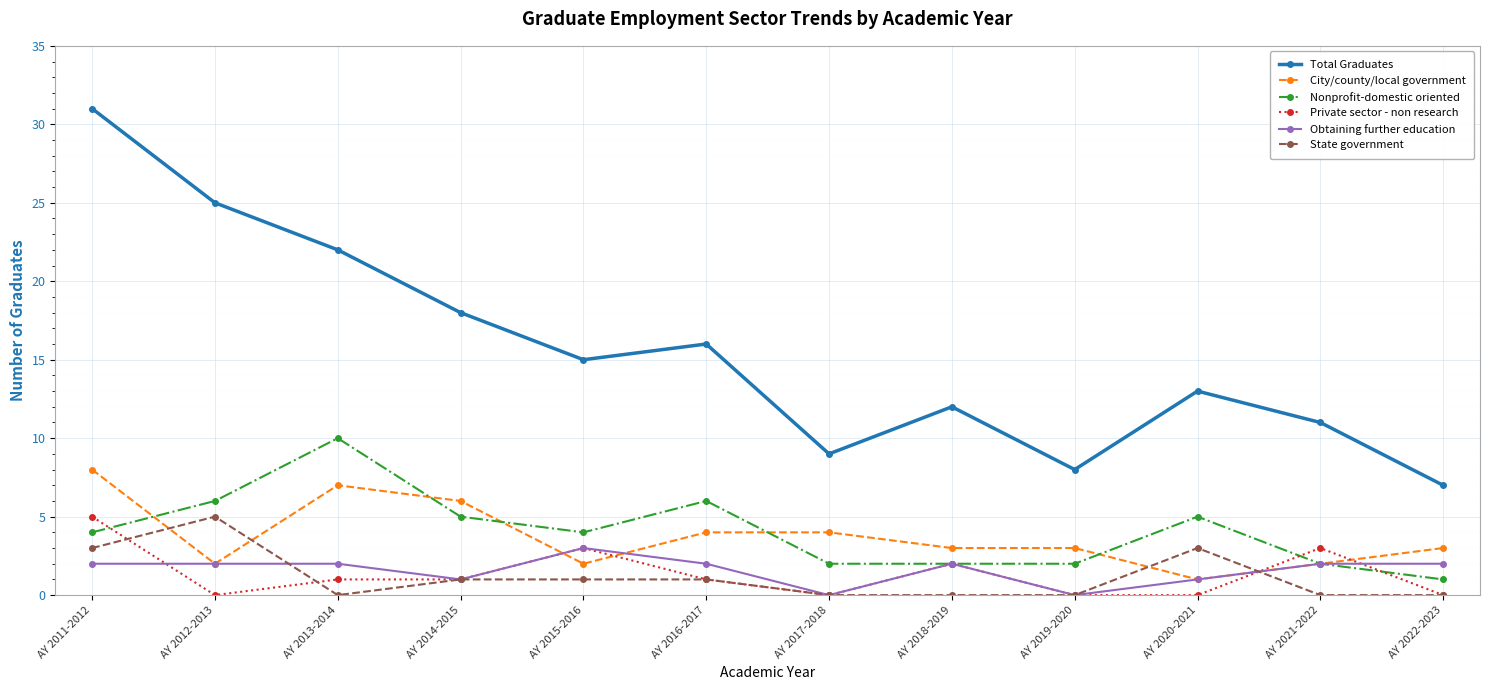

True or false: Total Graduates has a value of 13 at AY 2020-2021.

True